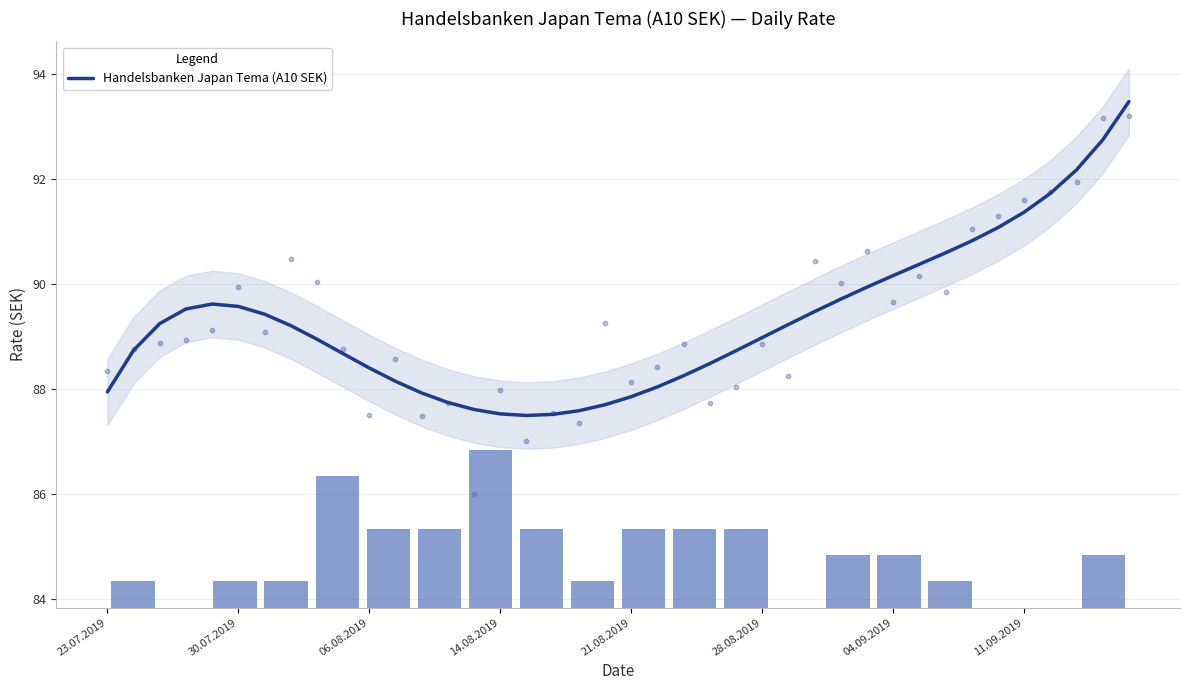

What is the highest value of the Handelsbanken Japan Tema (A10 SEK) series?

93.5